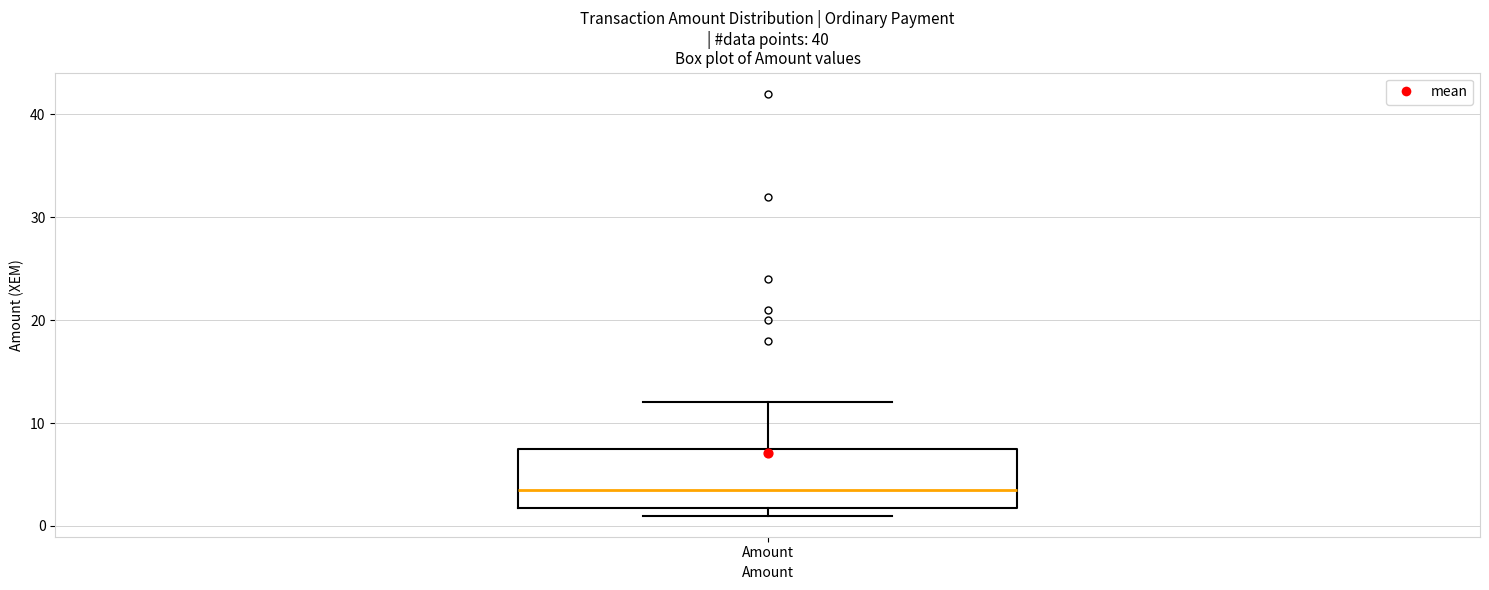

Where is the upper edge of the box for Amount on the y-axis? The values are not printed on the chart, so give them approximately, as read against the axis.

8